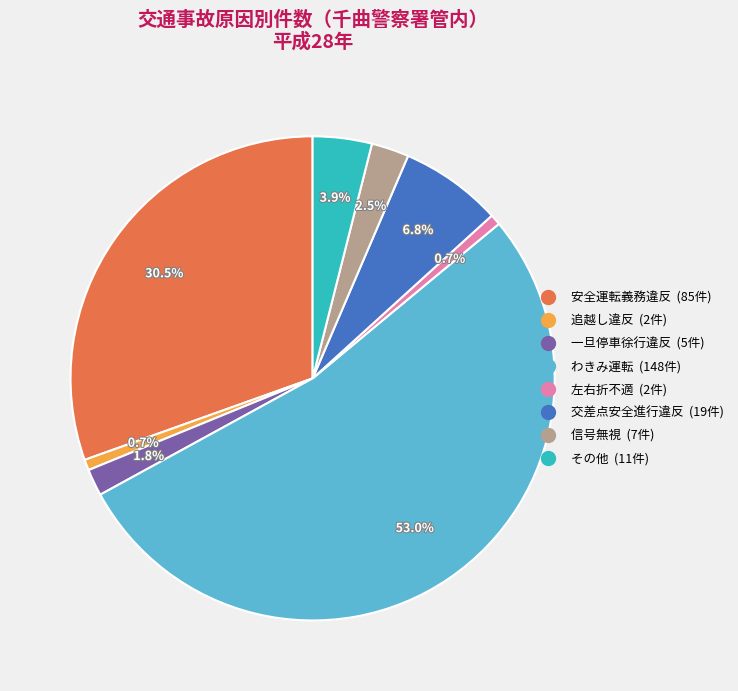

Which slice is the largest?

わきみ運転